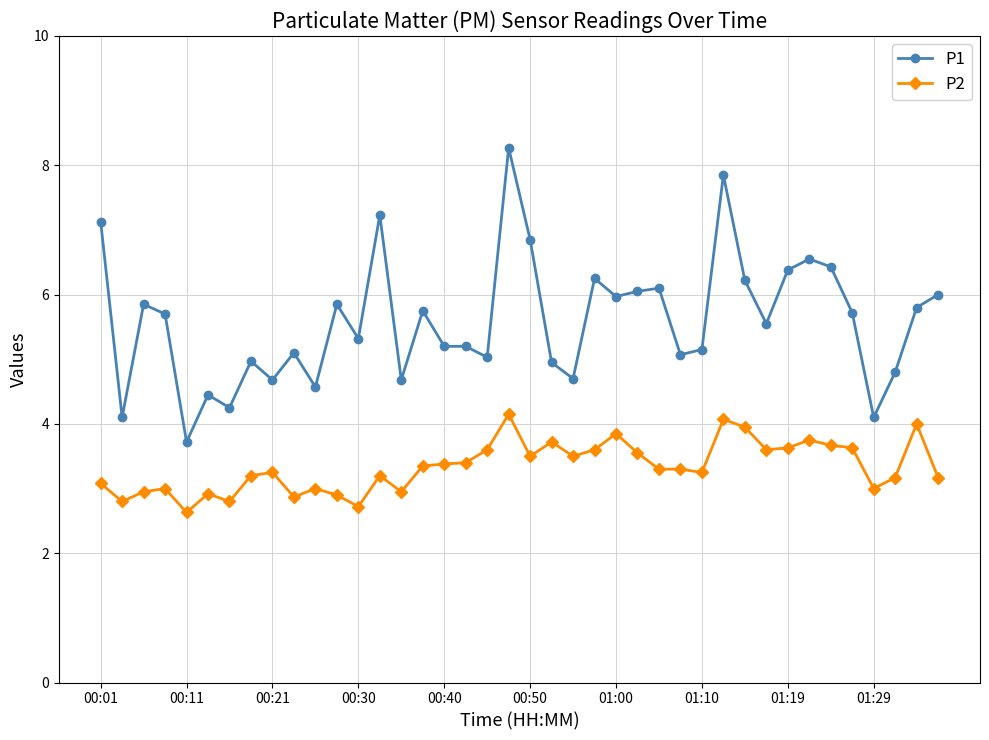

What is the highest value of the P1 series?

8.3